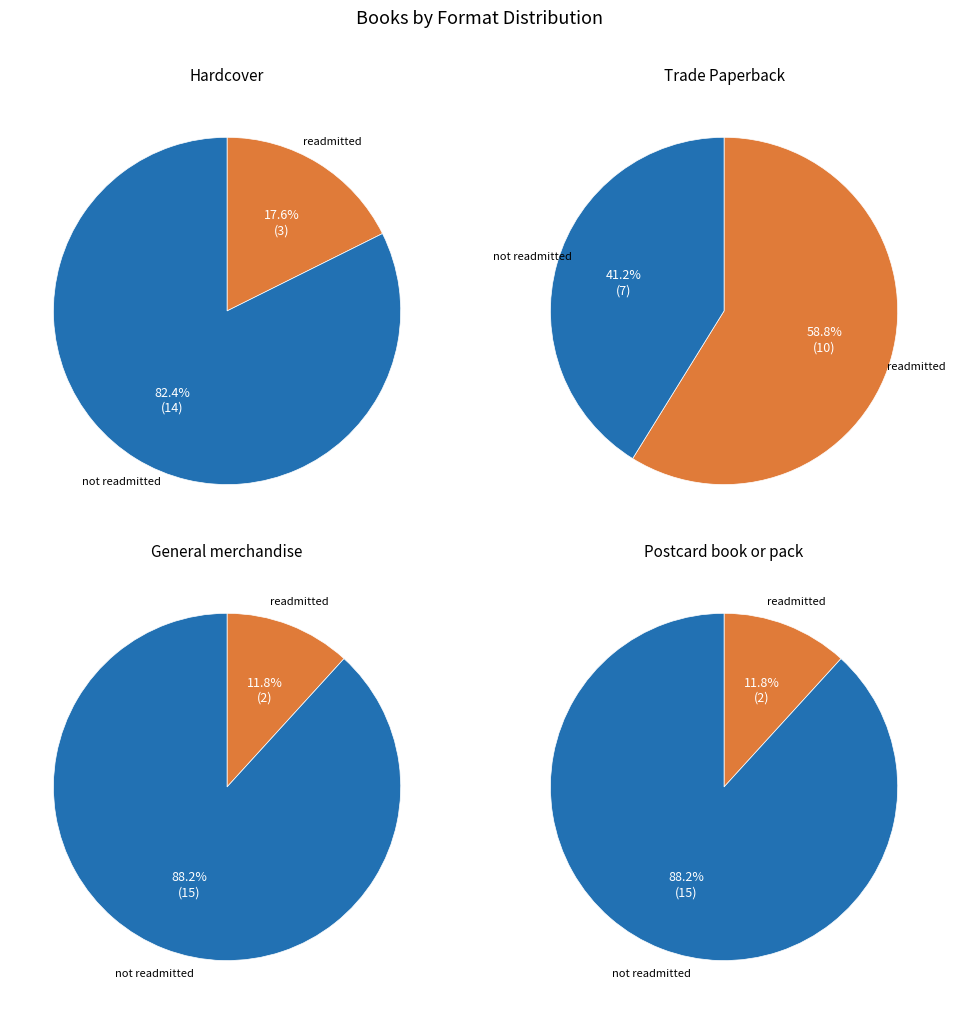

True or false: Trade Paperback accounts for 53% of the total.

False